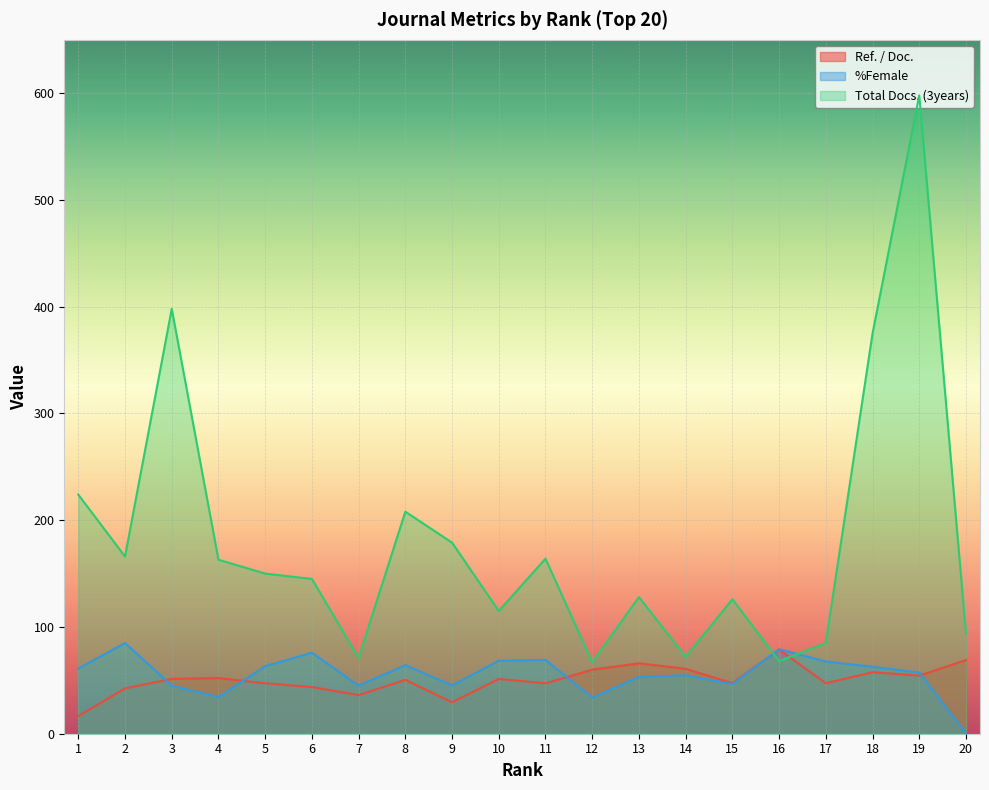

The %Female series shows 95.7 at 8. True or false?

False